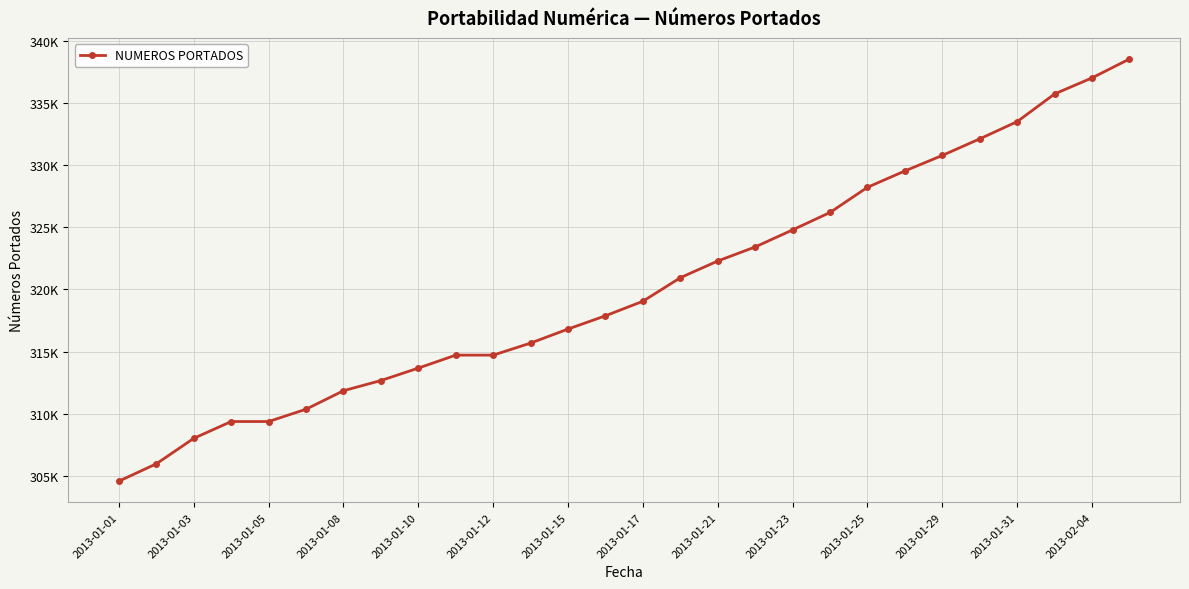

What is the difference between the second highest and second lowest values?

31051